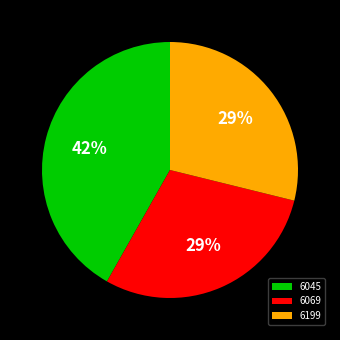

How many slices are in this pie chart?

3